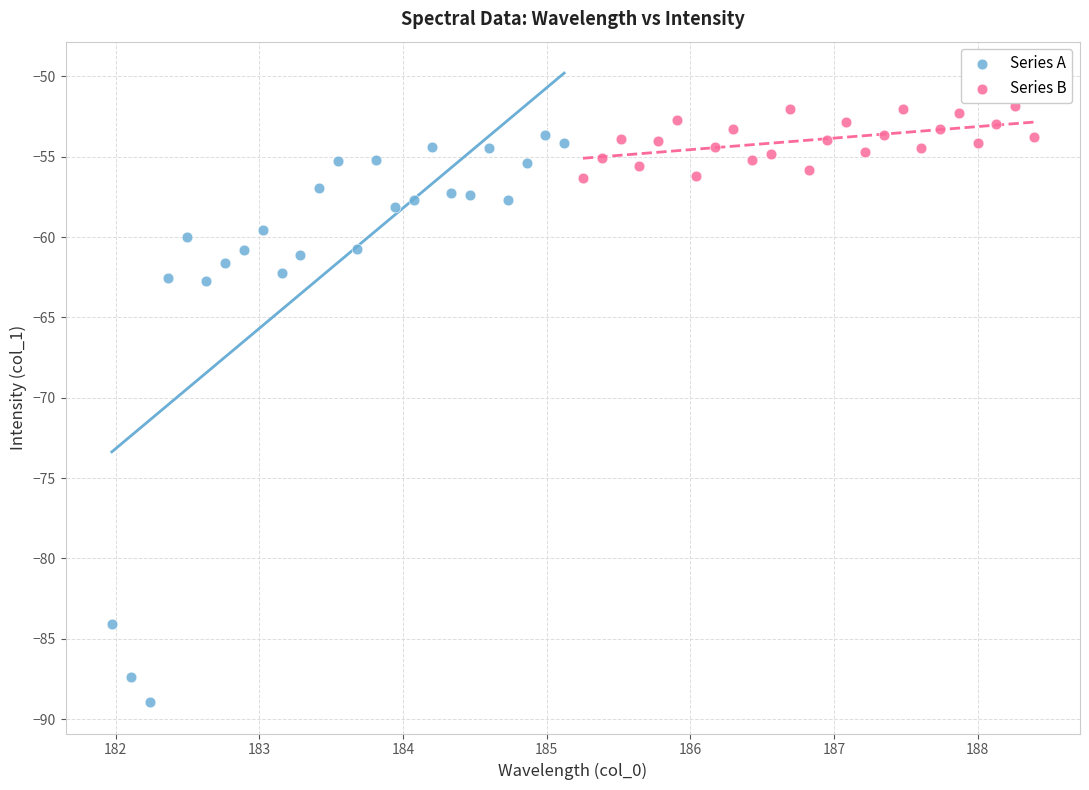

Which series reaches the maximum Y coordinate?

Series B